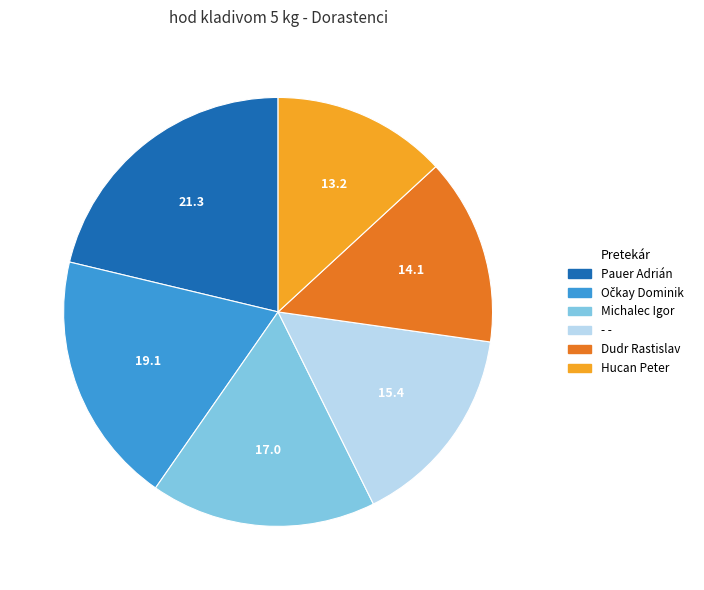

Is the sum of Michalec Igor and Pauer Adrián greater than half?

No